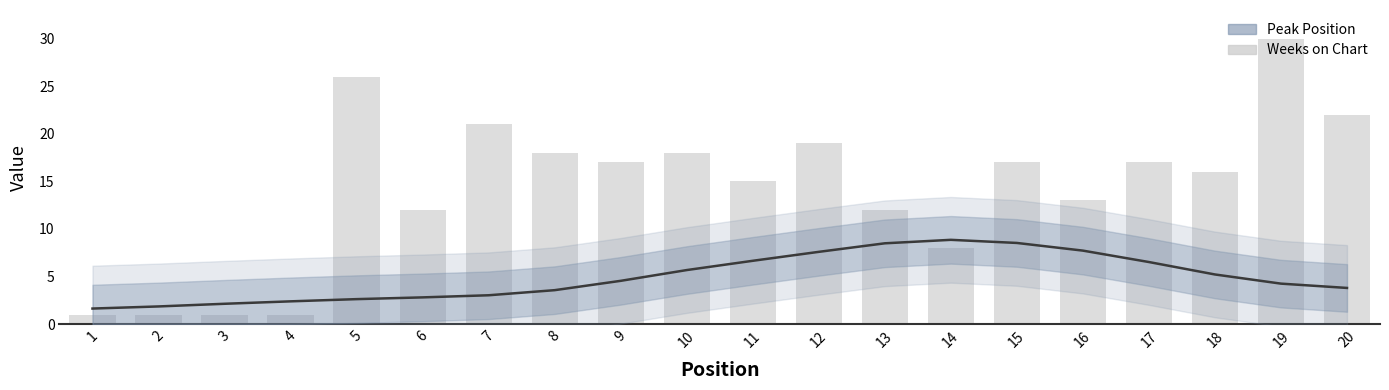

What is the sum of the values at 15 and 16?

30